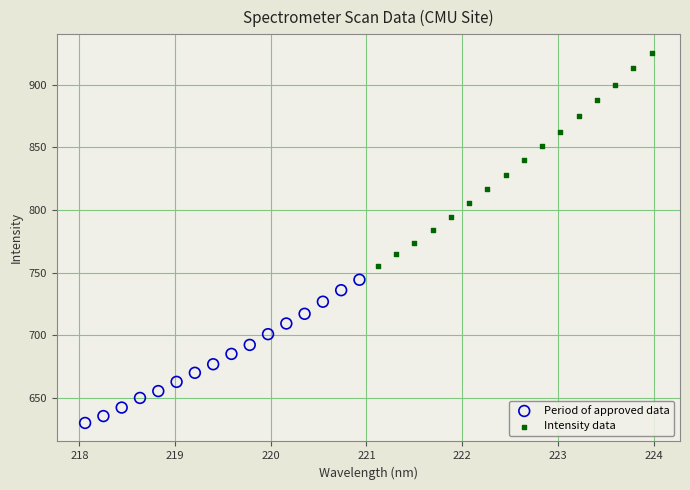

Which series has the widest spread of Y values?

Intensity data